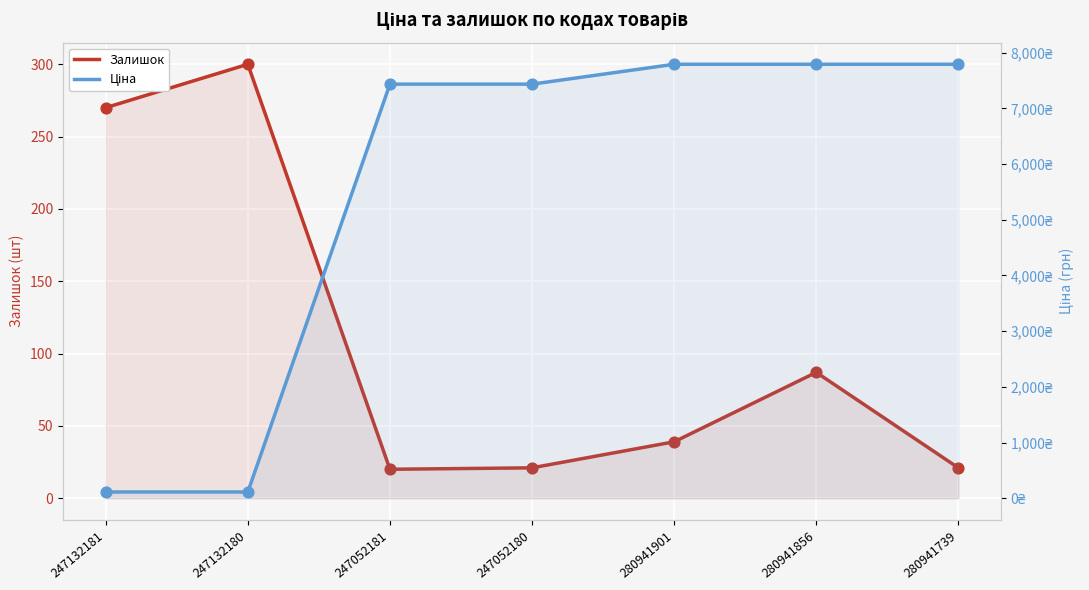

At how many categories does at least one series exceed 1099?

5